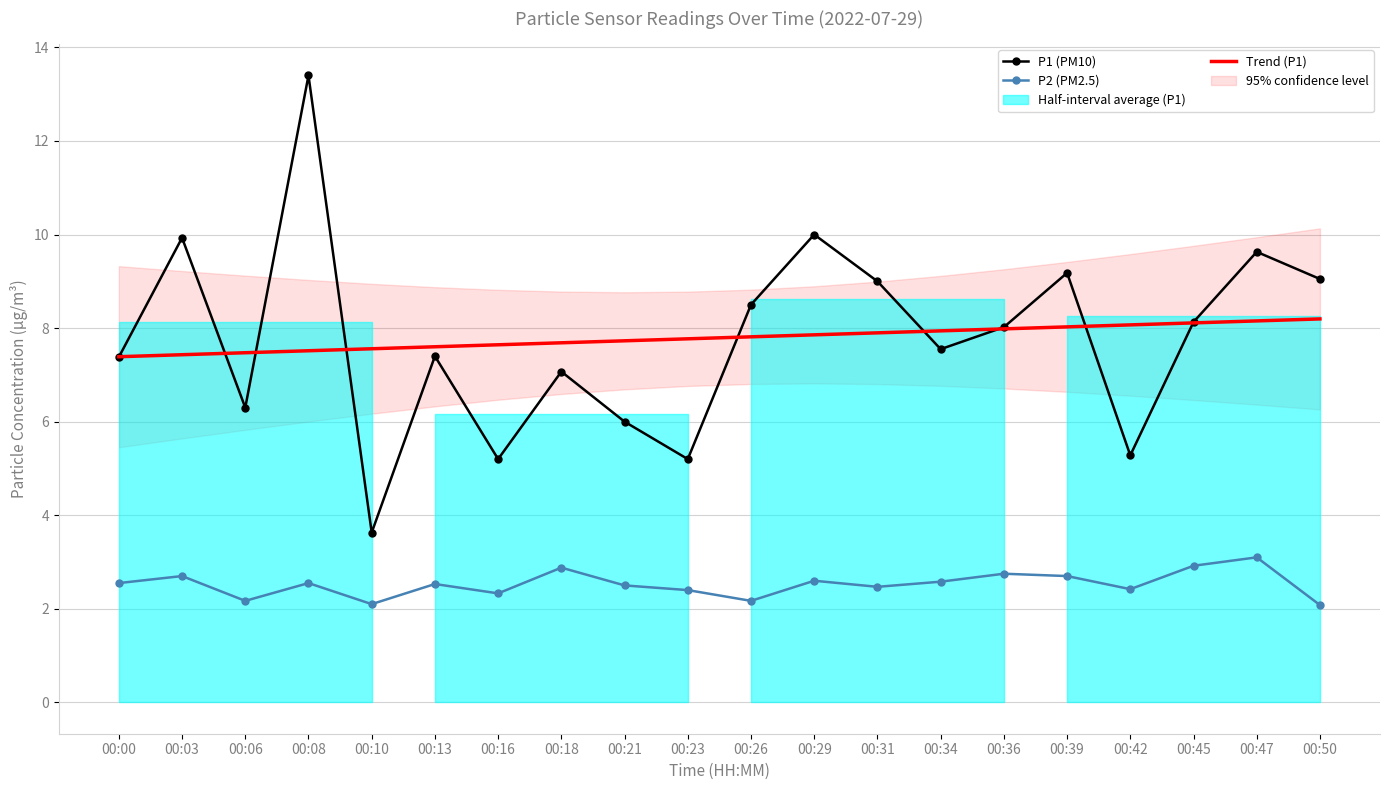

Reading right to left, transcribe all the data shown in this chart.

P1 (PM10): 00:50=9.1	00:47=9.6	00:45=8.1	00:42=5.3	00:39=9.2	00:36=8.0	00:34=7.5	00:31=9.0	00:29=10.0	00:26=8.5	00:23=5.2	00:21=6.0	00:18=7.1	00:16=5.2	00:13=7.4	00:10=3.6	00:08=13.4	00:06=6.3	00:03=9.9	00:00=7.4
P2 (PM2.5): 00:50=2.1	00:47=3.1	00:45=2.9	00:42=2.4	00:39=2.7	00:36=2.8	00:34=2.6	00:31=2.5	00:29=2.6	00:26=2.2	00:23=2.4	00:21=2.5	00:18=2.9	00:16=2.3	00:13=2.5	00:10=2.1	00:08=2.5	00:06=2.2	00:03=2.7	00:00=2.5
Trend (P1): 00:50=8.2	00:47=8.2	00:45=8.1	00:42=8.1	00:39=8.0	00:36=8.0	00:34=7.9	00:31=7.9	00:29=7.9	00:26=7.8	00:23=7.8	00:21=7.7	00:18=7.7	00:16=7.6	00:13=7.6	00:10=7.6	00:08=7.5	00:06=7.5	00:03=7.4	00:00=7.4